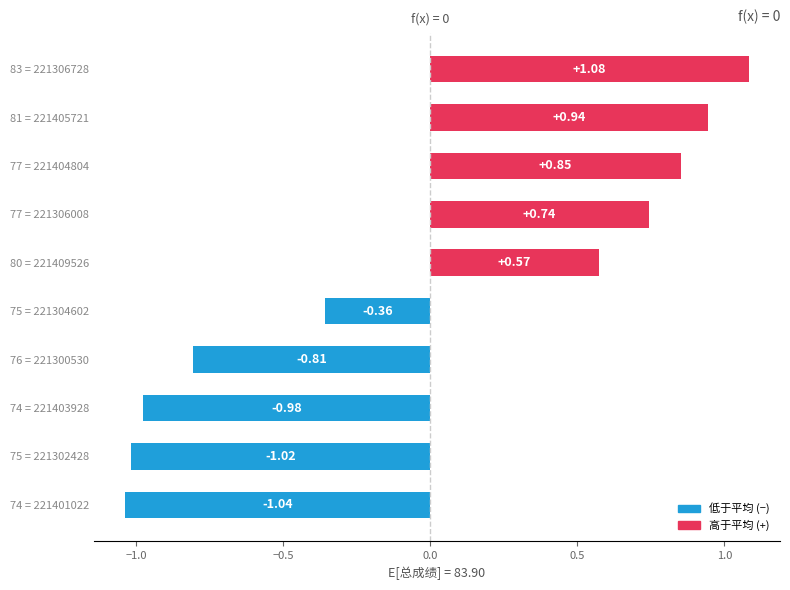

What is the difference between the maximum and minimum values?

2.1